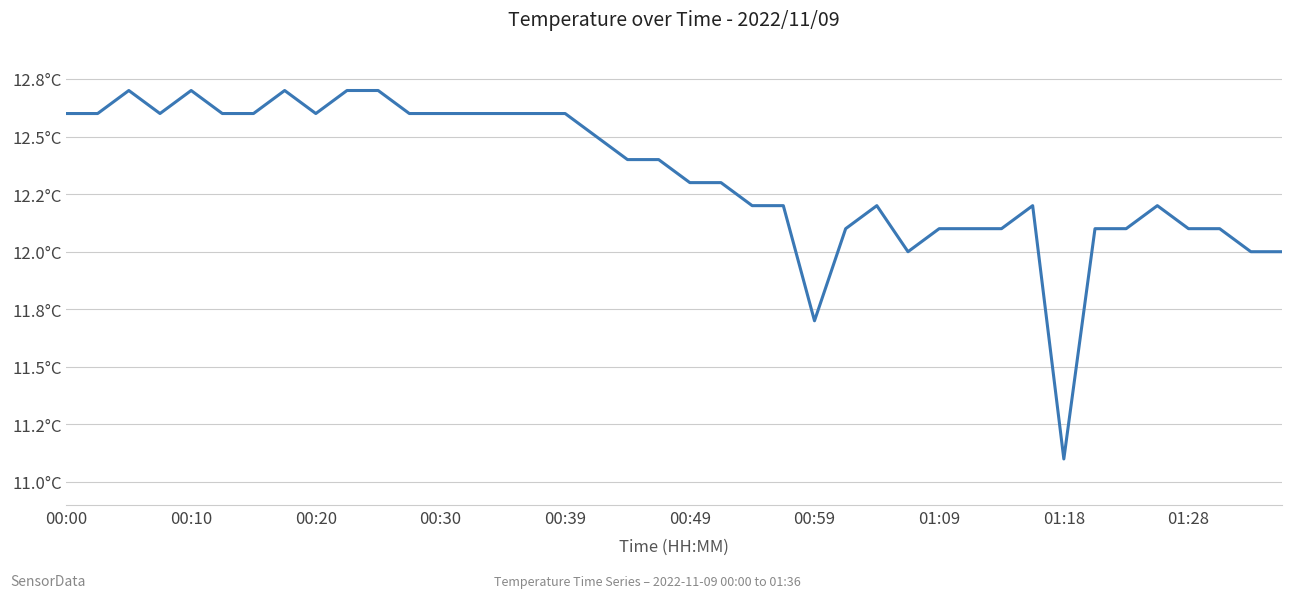

Does the chart have visible grid lines?

Yes